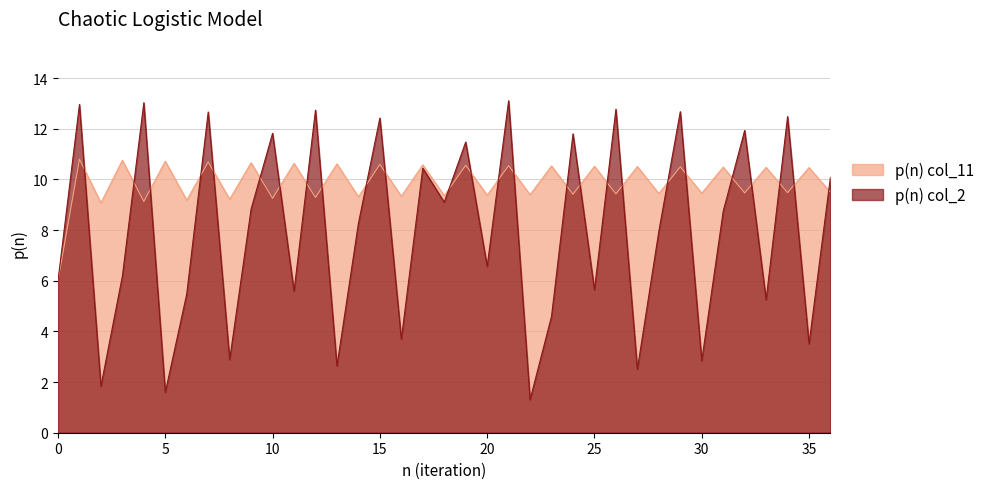

At which category is the sum across all series the highest?

1